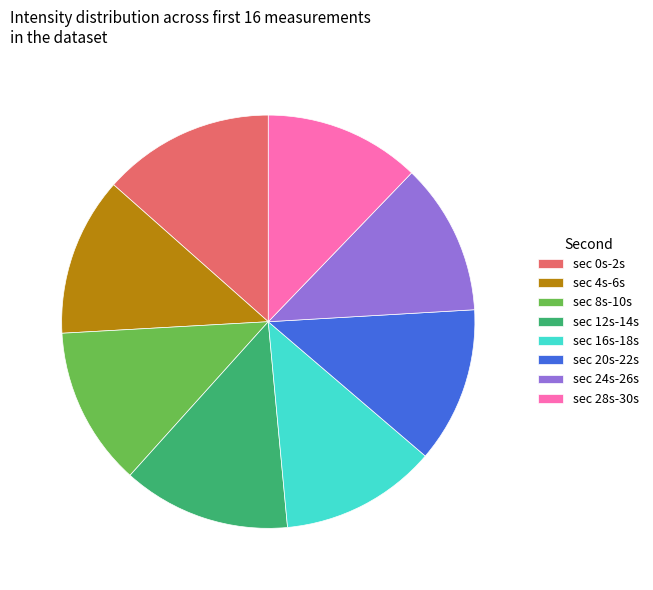

Count the number of slices in the pie.

8